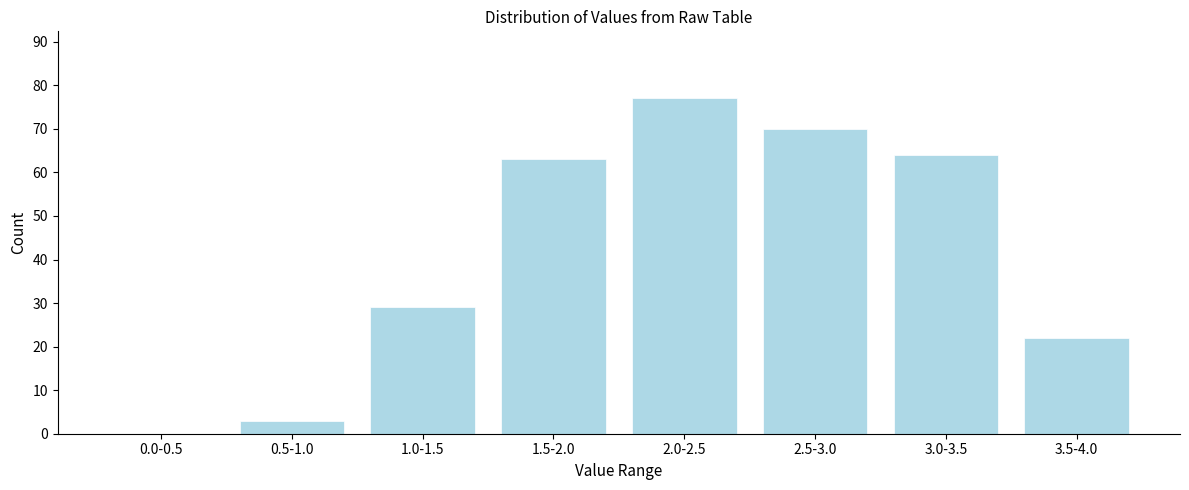

Reading right to left, list all the values displayed in this chart.

3.5-4.0=22	3.0-3.5=64	2.5-3.0=70	2.0-2.5=77	1.5-2.0=63	1.0-1.5=29	0.5-1.0=3	0.0-0.5=0